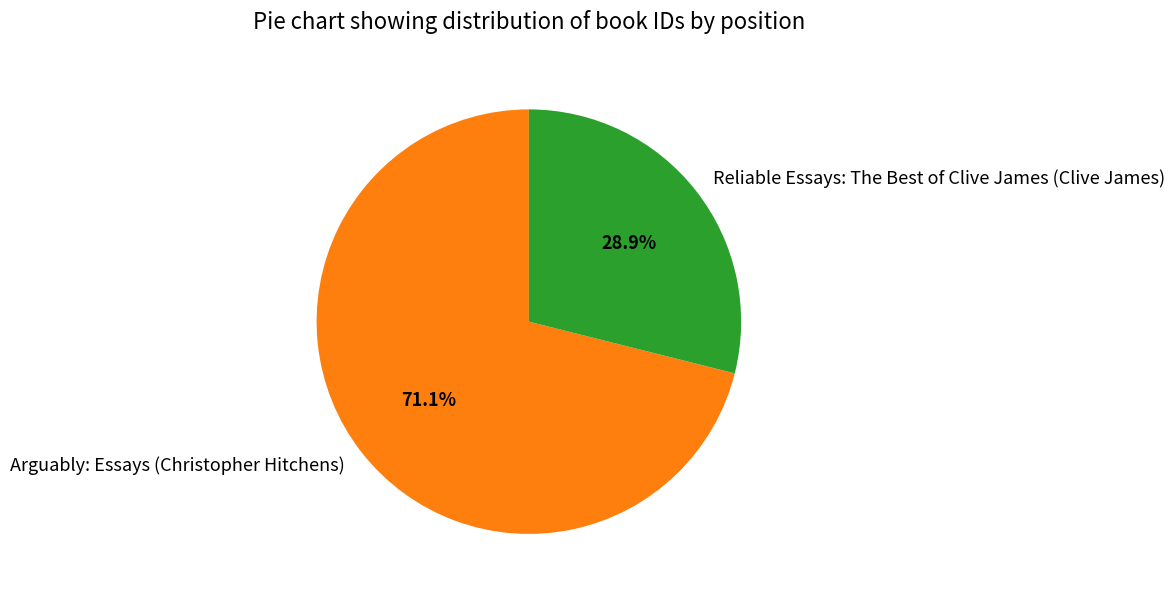

What percentage is the Arguably: Essays (Christopher Hitchens) slice, to the nearest percent?

71%